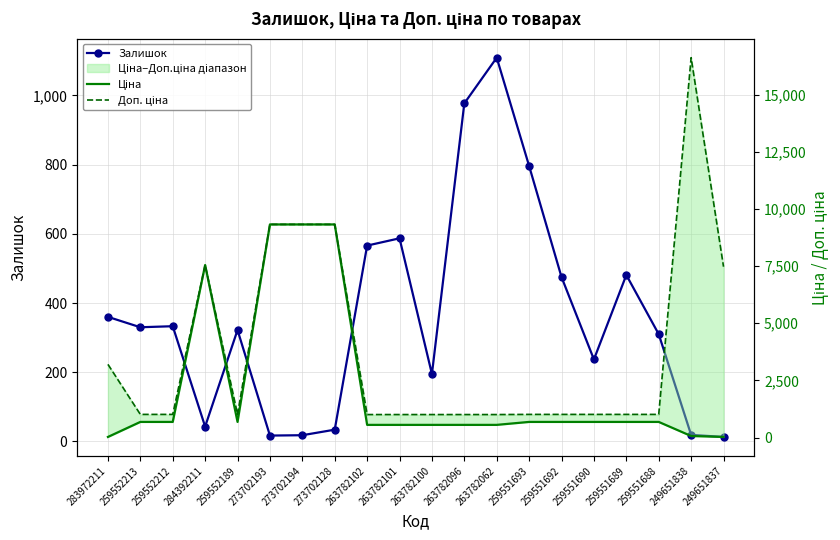

Count the number of data series in this chart.

3